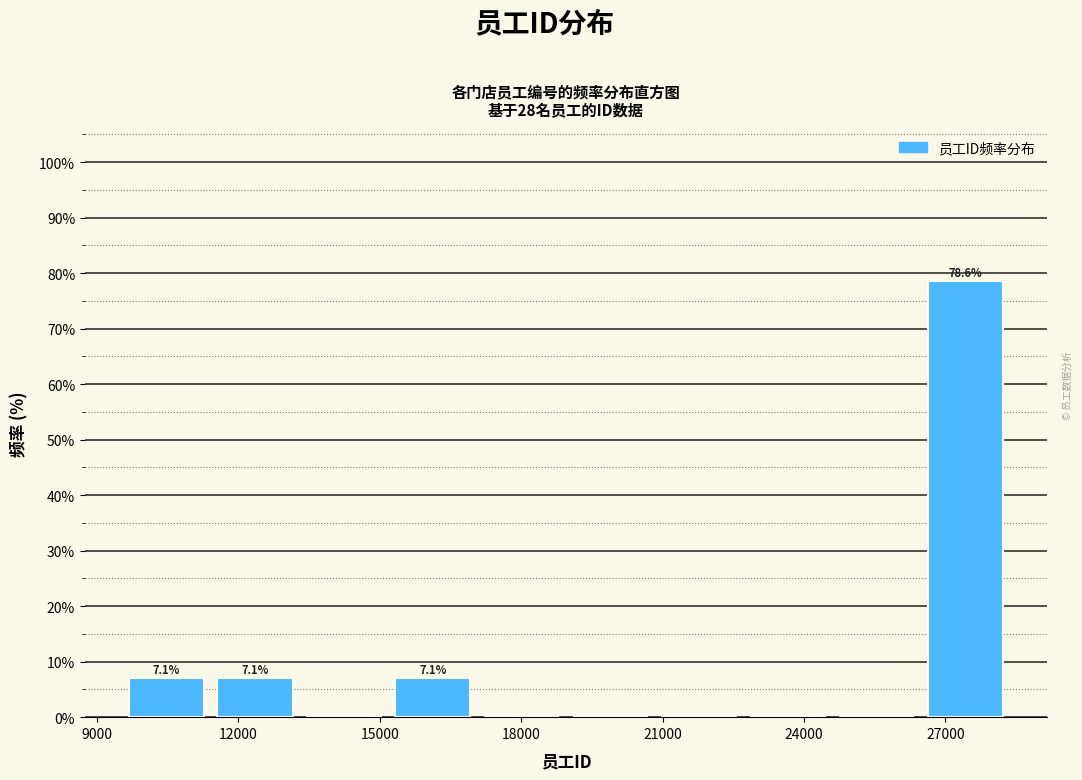

Around what value on the x-axis is the tallest bar? Give the approximate position of its centre, as read against the axis.

27500